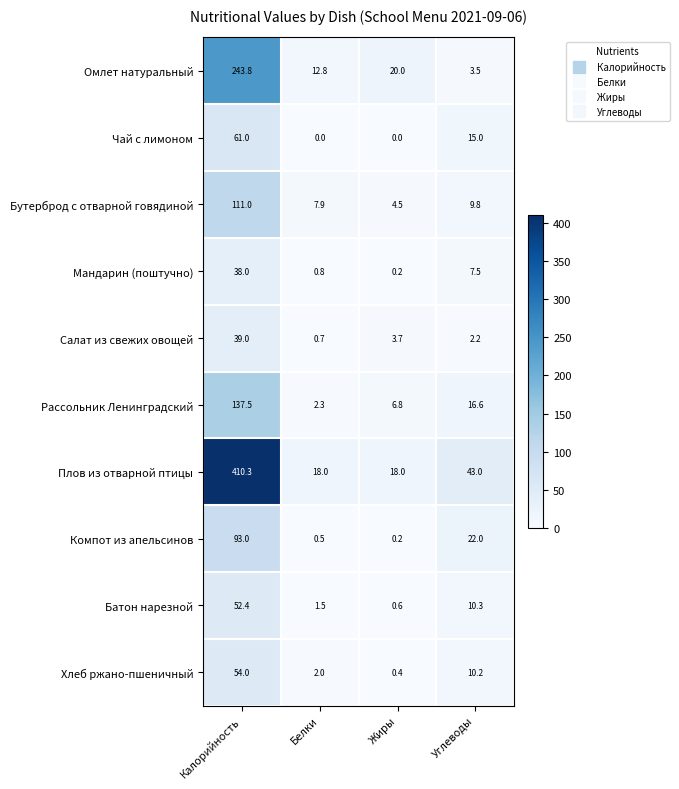

Which series has the largest total across all categories?

Плов из отварной птицы